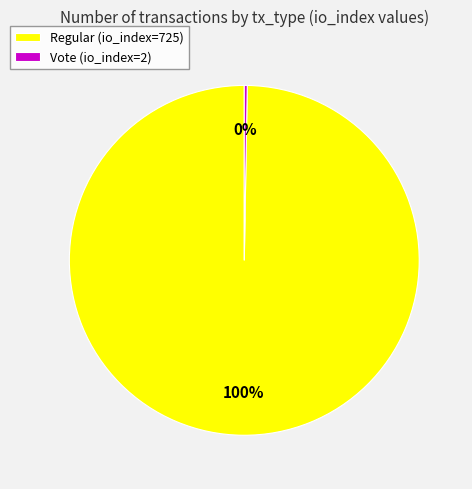

Is there any slice that represents more than half of the pie?

Yes